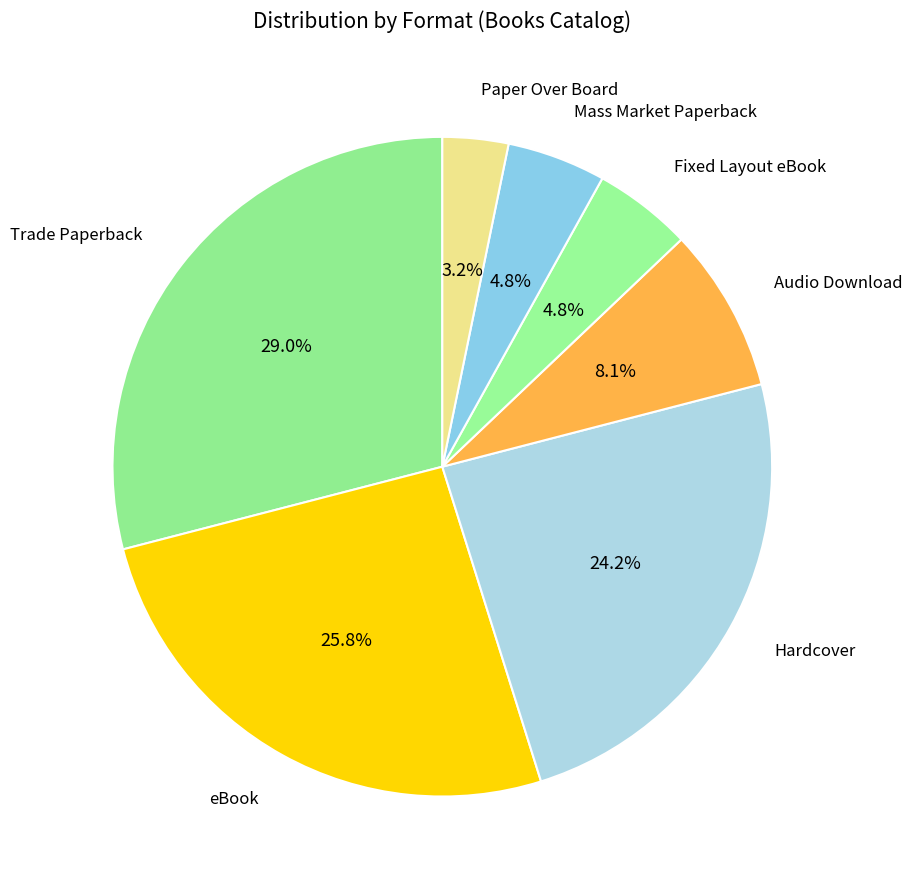

Which slice is the smallest?

Paper Over Board